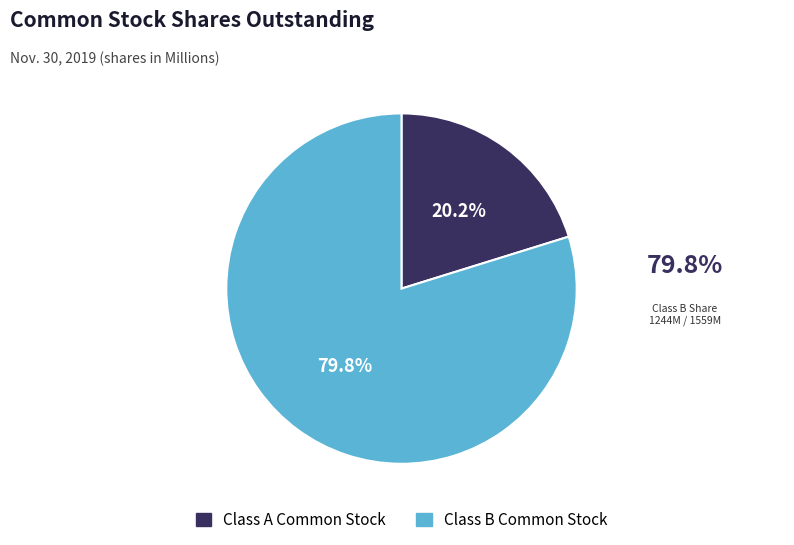

True or false: Class B Common Stock accounts for 69% of the total.

False